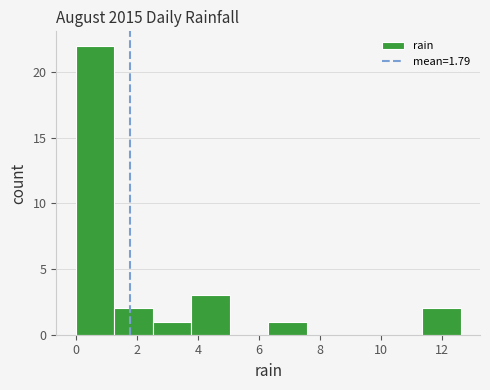

How tall is the bar that spans 0.00 to 1.26 on the x-axis? Neither the bar edges nor the heights are printed on the chart, so give them approximately, as read against the axes.

22